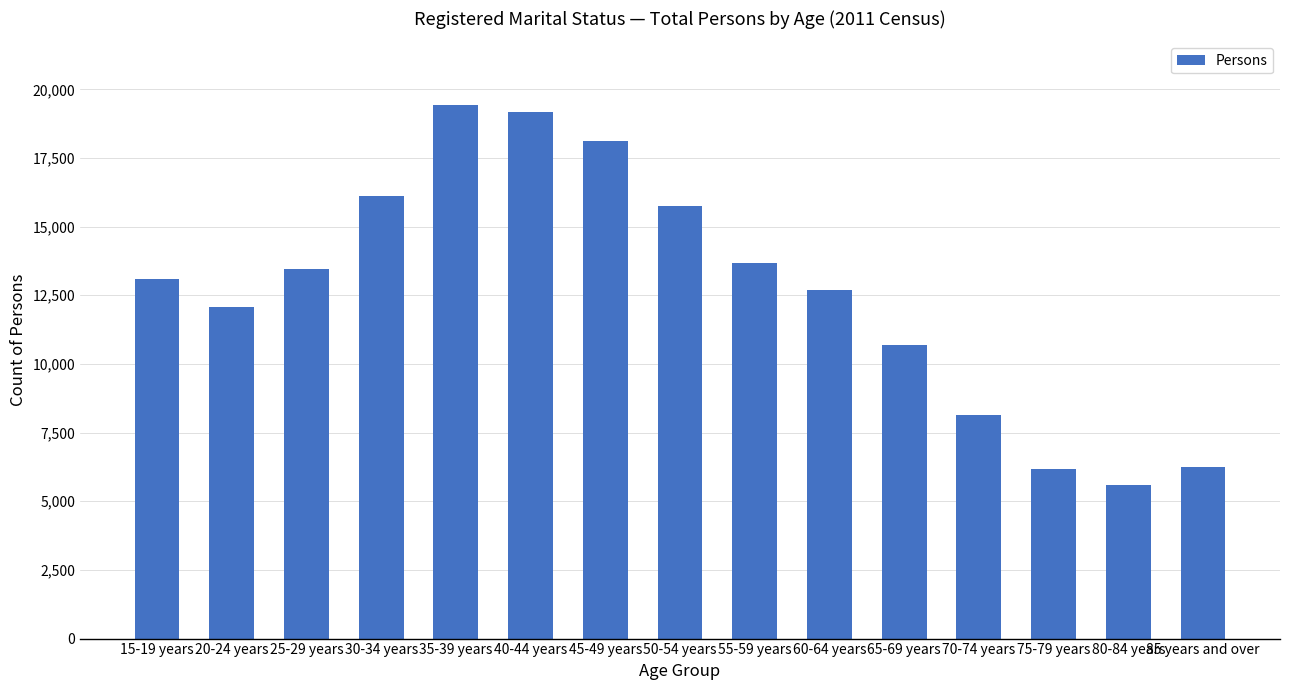

The chart shows a value of 18178 at 25-29 years. True or false?

False